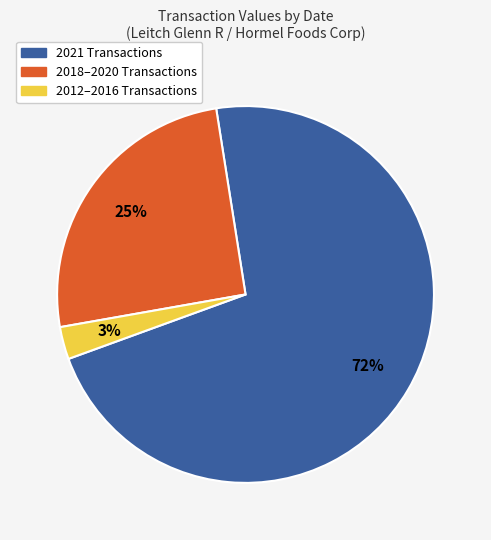

Is there a majority slice in this chart?

Yes